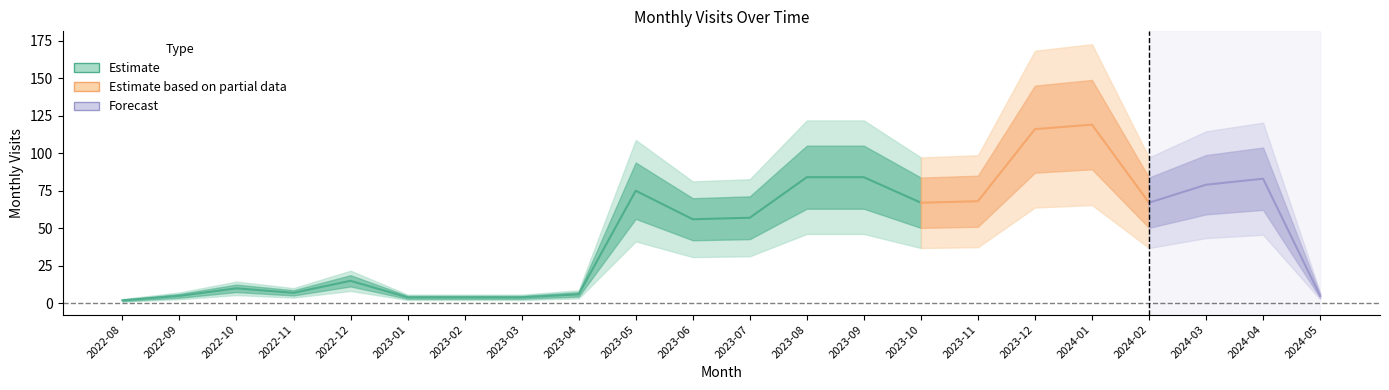

The chart shows a value of 78 at 2023-07. True or false?

False